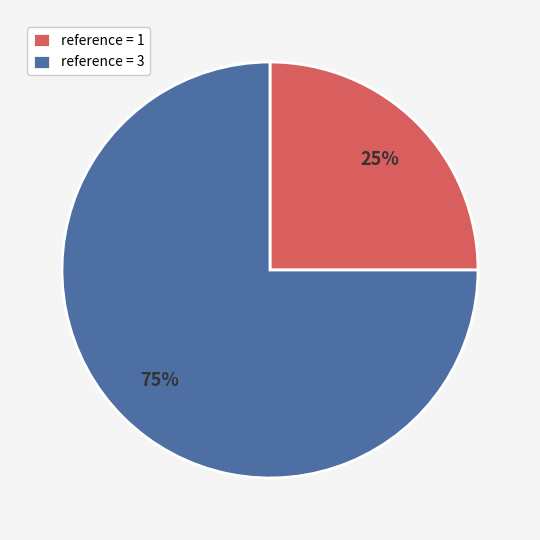

Rank the categories by value from lowest to highest.

reference = 1, reference = 3